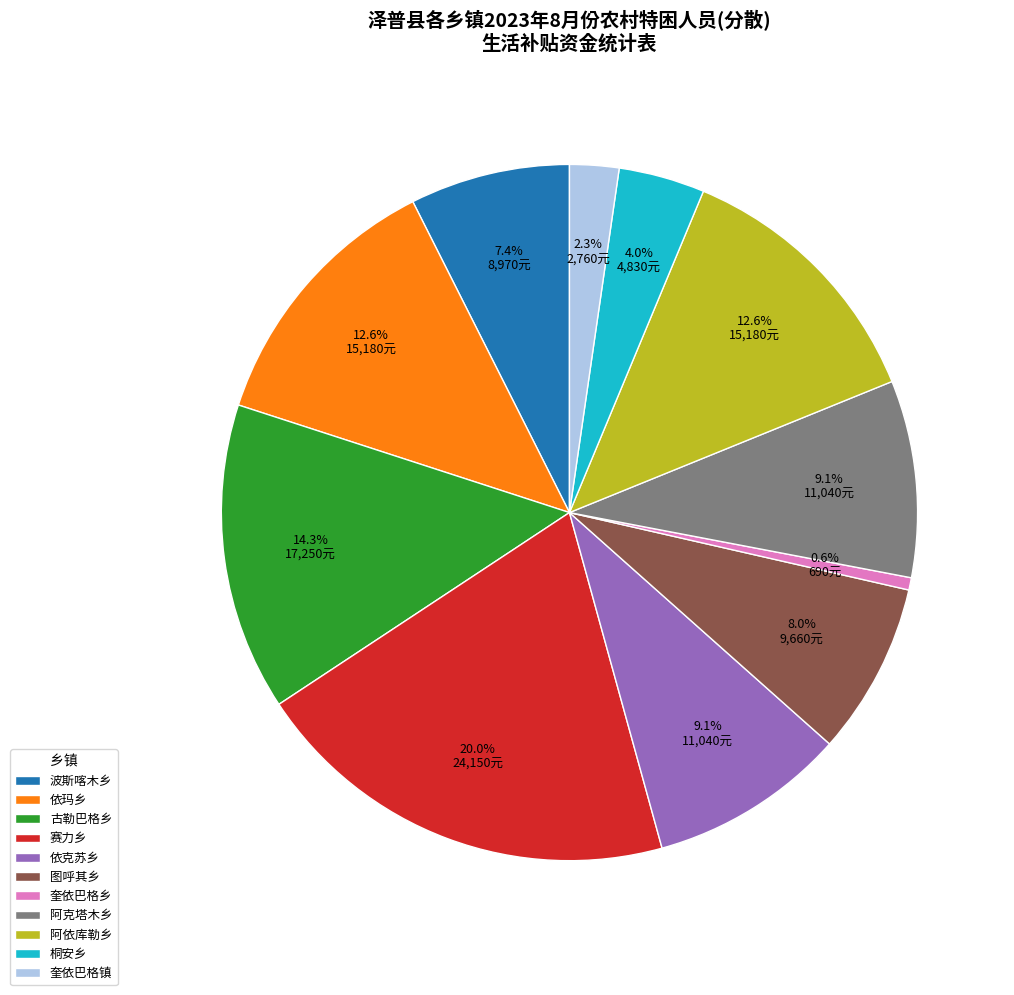

What is the total percentage of 阿依库勒乡 and 桐安乡?

16.6%